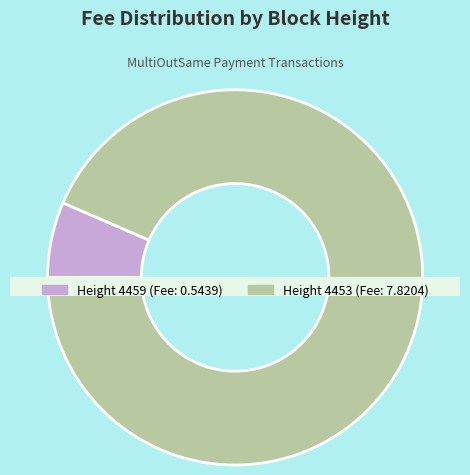

To the nearest percent, what portion does 4453 represent?

93%